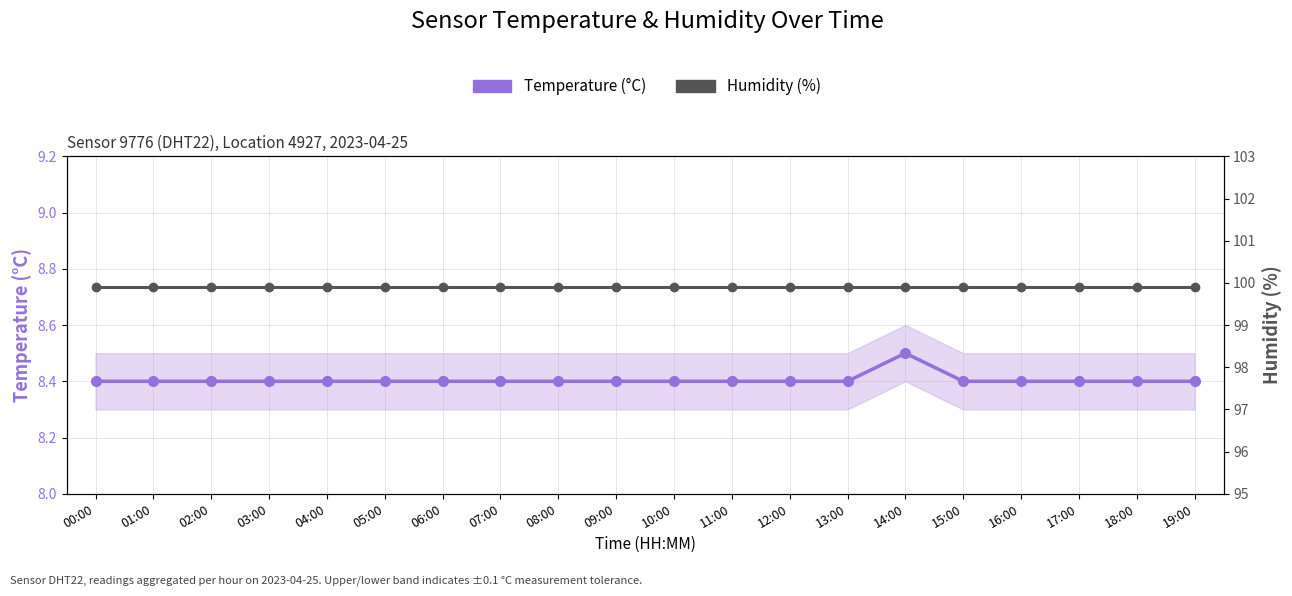

What is the label of the 4th point from the right?

16:00